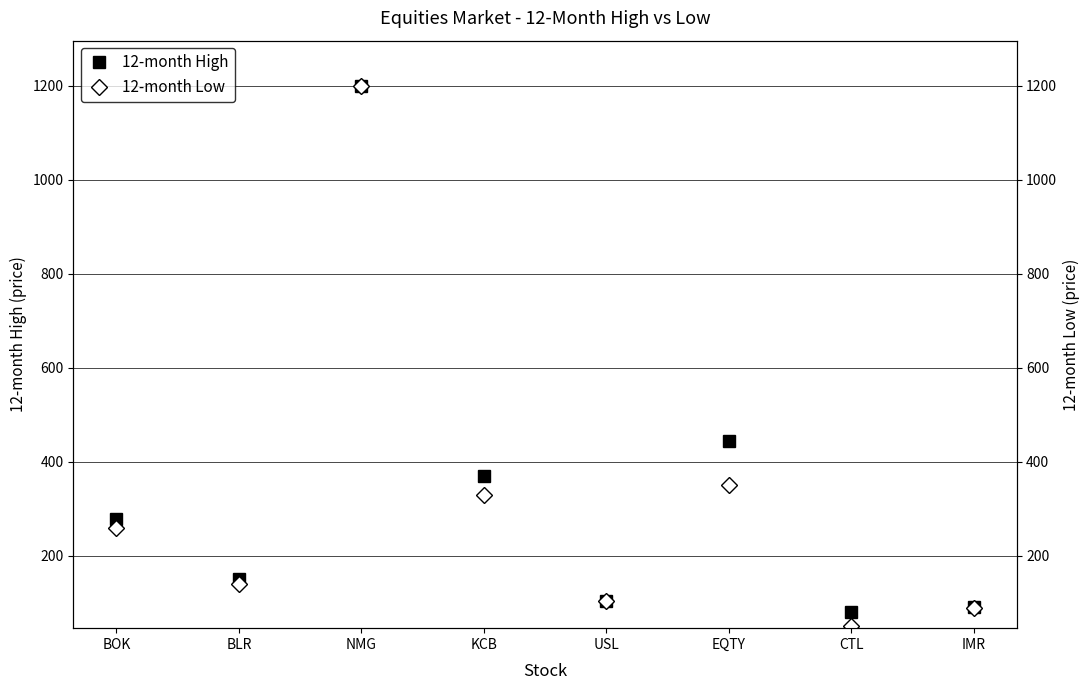

Where does the 12-month Low series first go above 259?

NMG